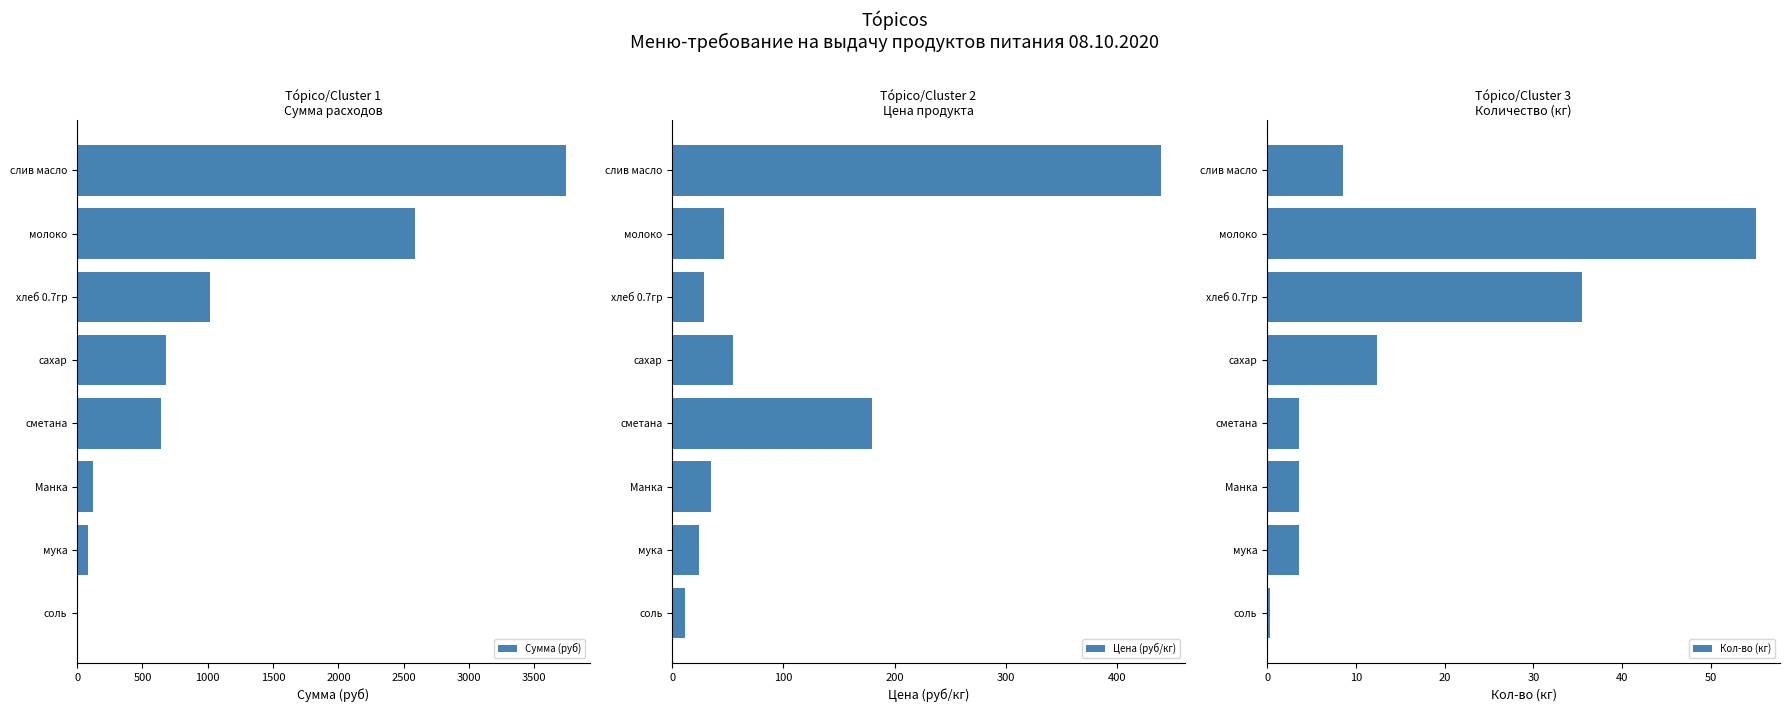

How many bars are there in total?

24